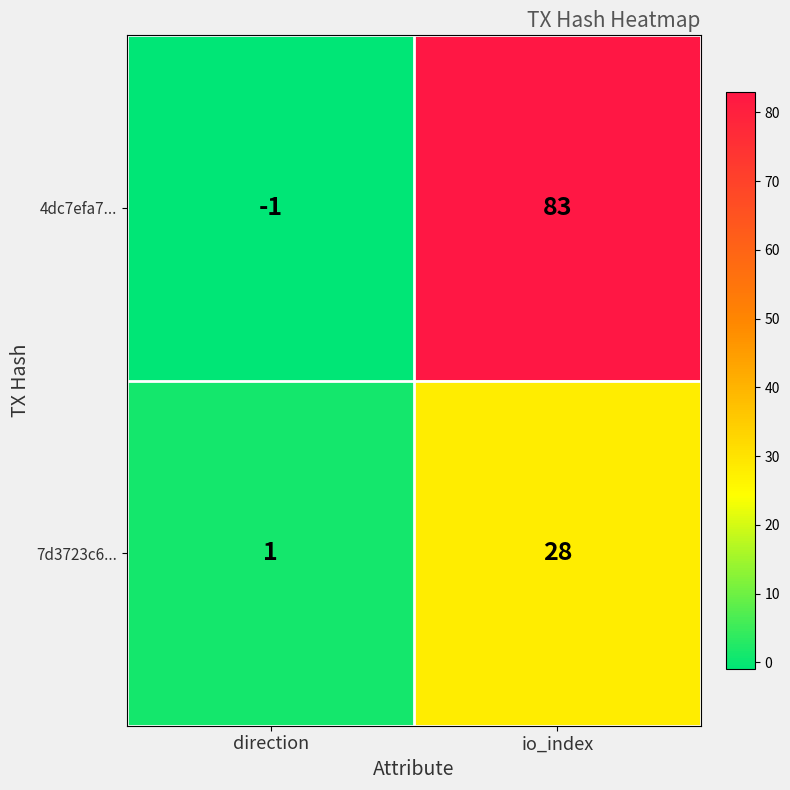

Reading right to left, list all the values displayed in this chart.

4dc7efa7...: io_index=83	direction=-1
7d3723c6...: io_index=28	direction=1